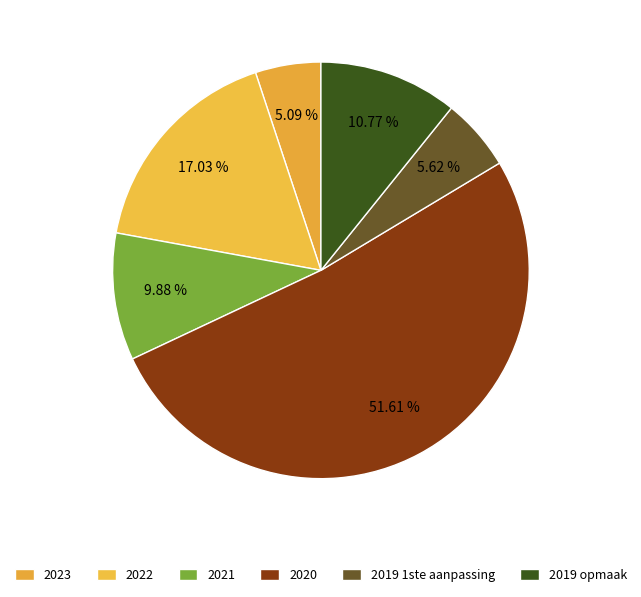

How many slices are in this pie chart?

6